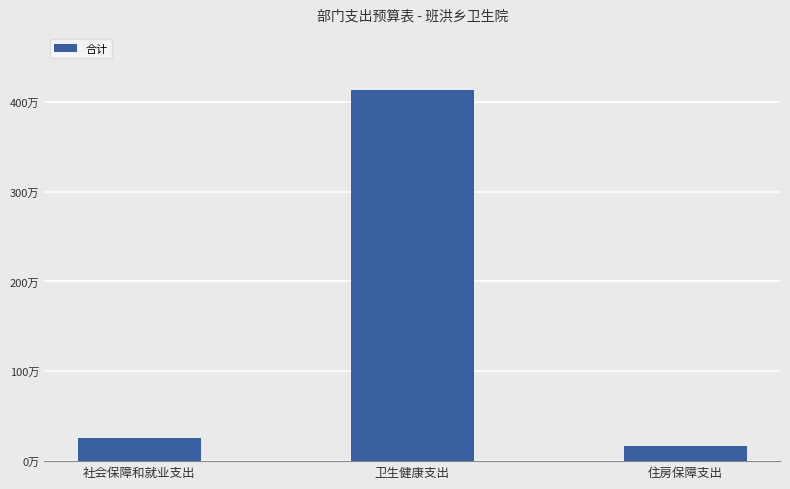

Where does the data first go above 254059?

社会保障和就业支出